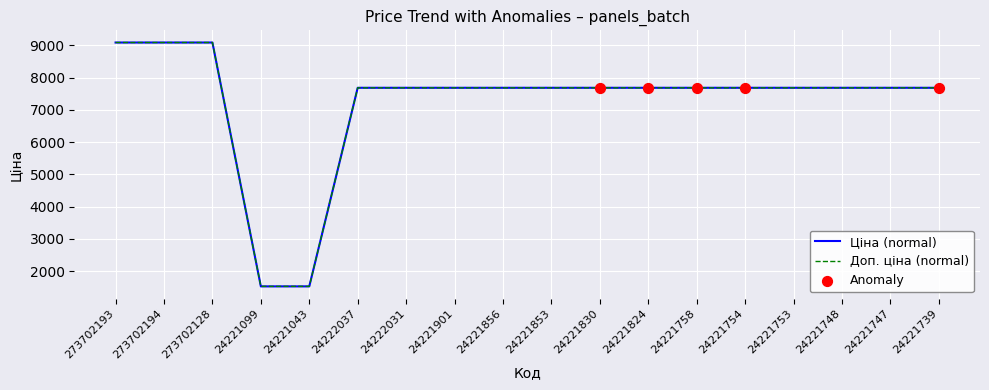

What is the total value across all series at 273702128?

18184.0